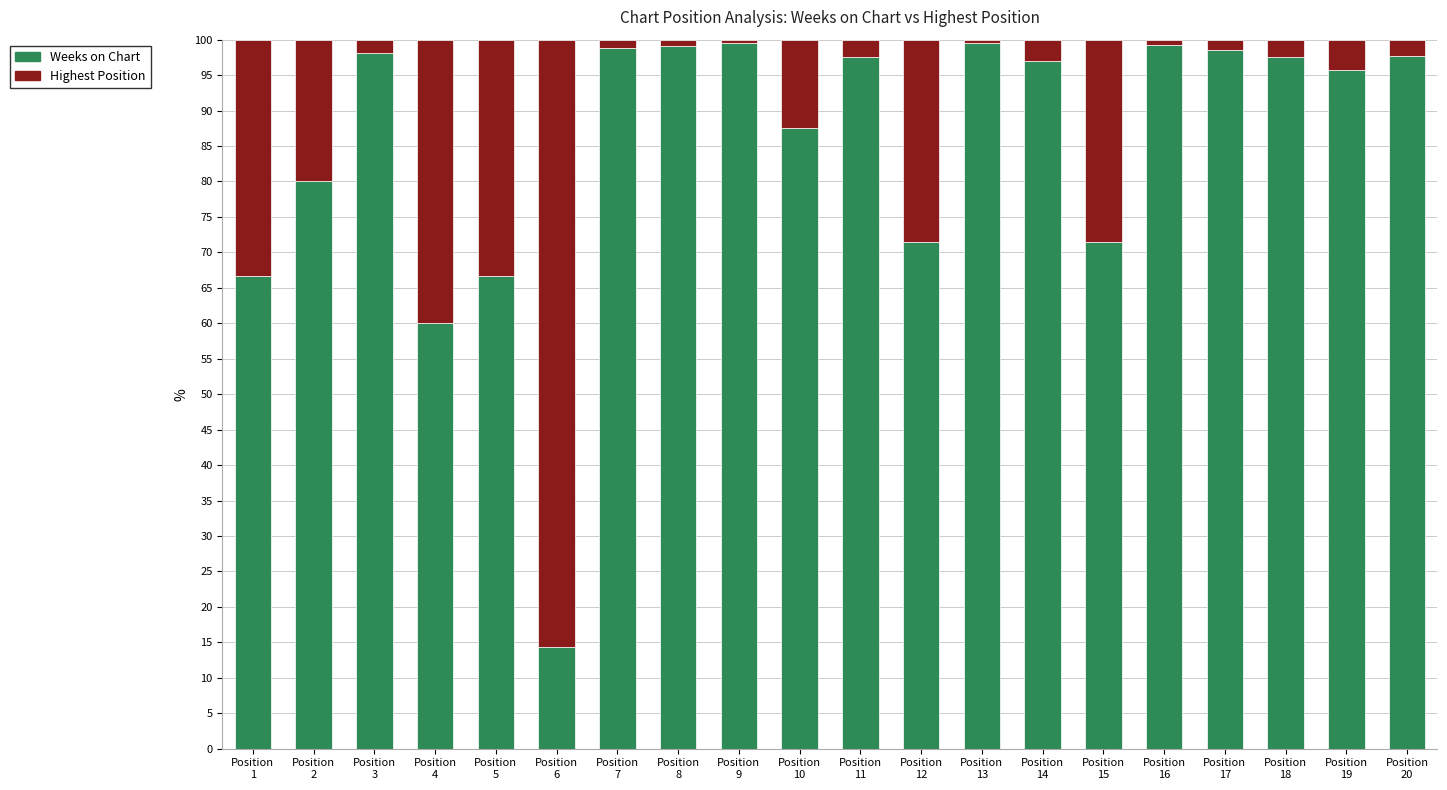

What is the difference between the second highest and minimum values in the Weeks on Chart series?

85.2